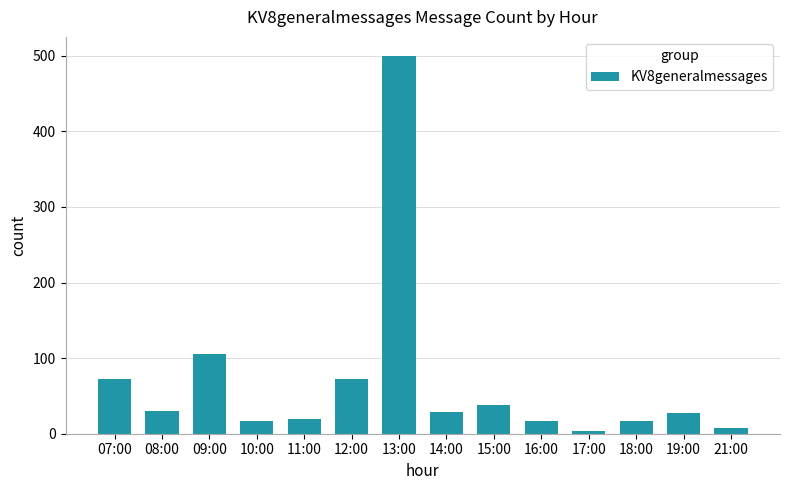

Is it true that the value at 08:00 is 11?

False